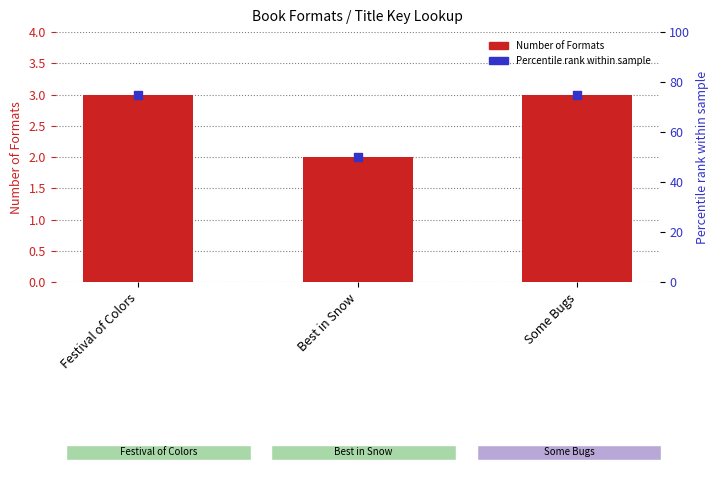

Which series contains the lowest Y value?

Number of Formats